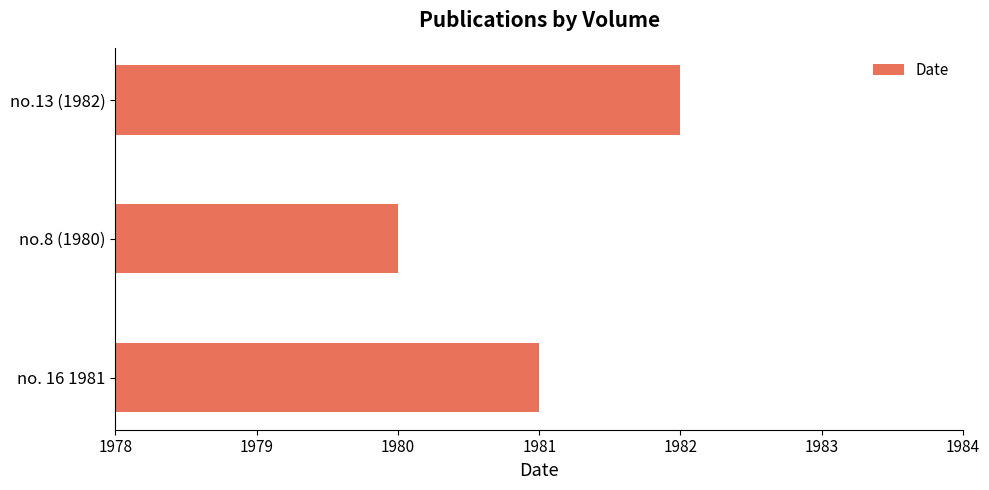

The chart shows a value of 1981 at no. 16 1981. True or false?

True